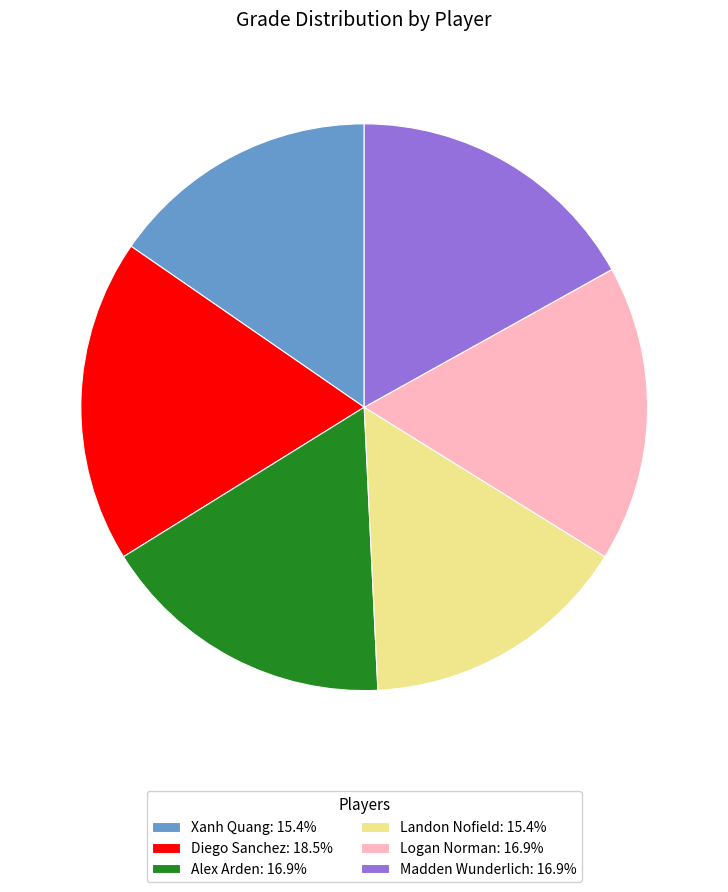

Combined, do Landon Nofield: 15.4% and Madden Wunderlich: 16.9% account for over 50%?

No